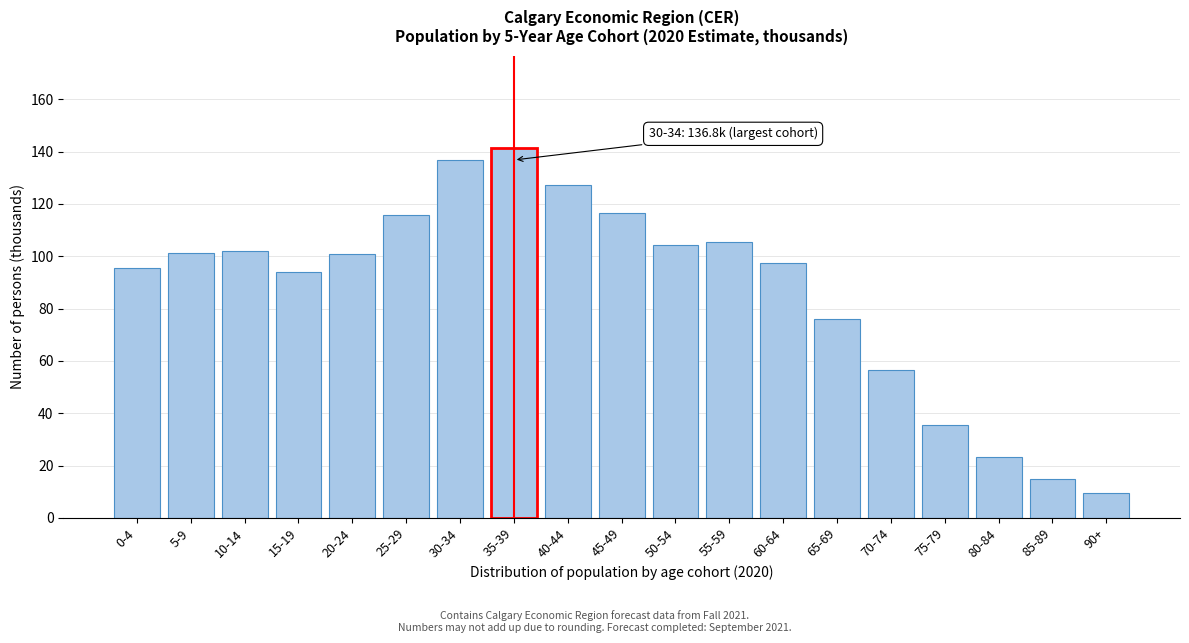

Which category has the highest value across all series?

35-39